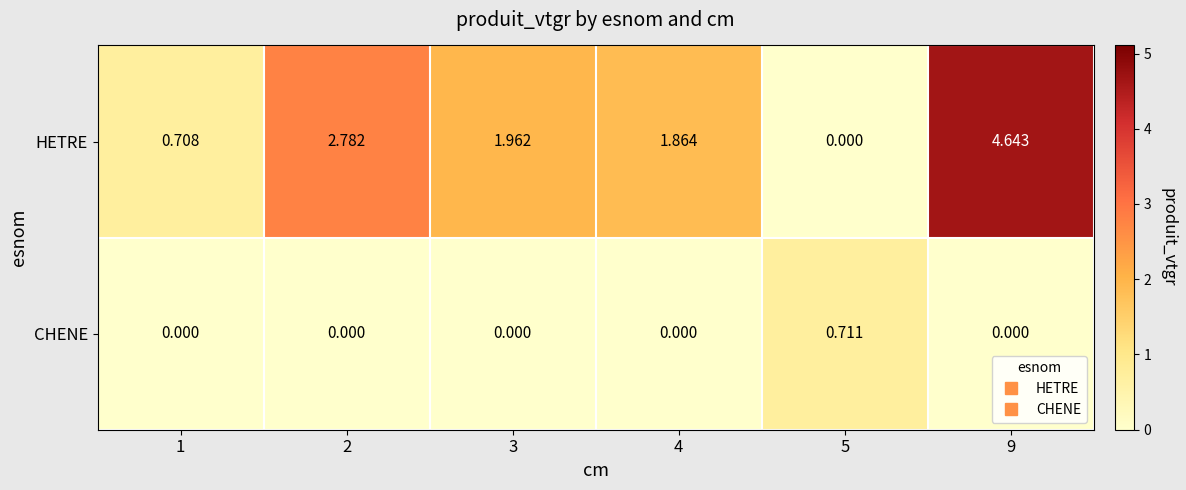

Which series has the largest range (max minus min)?

HETRE